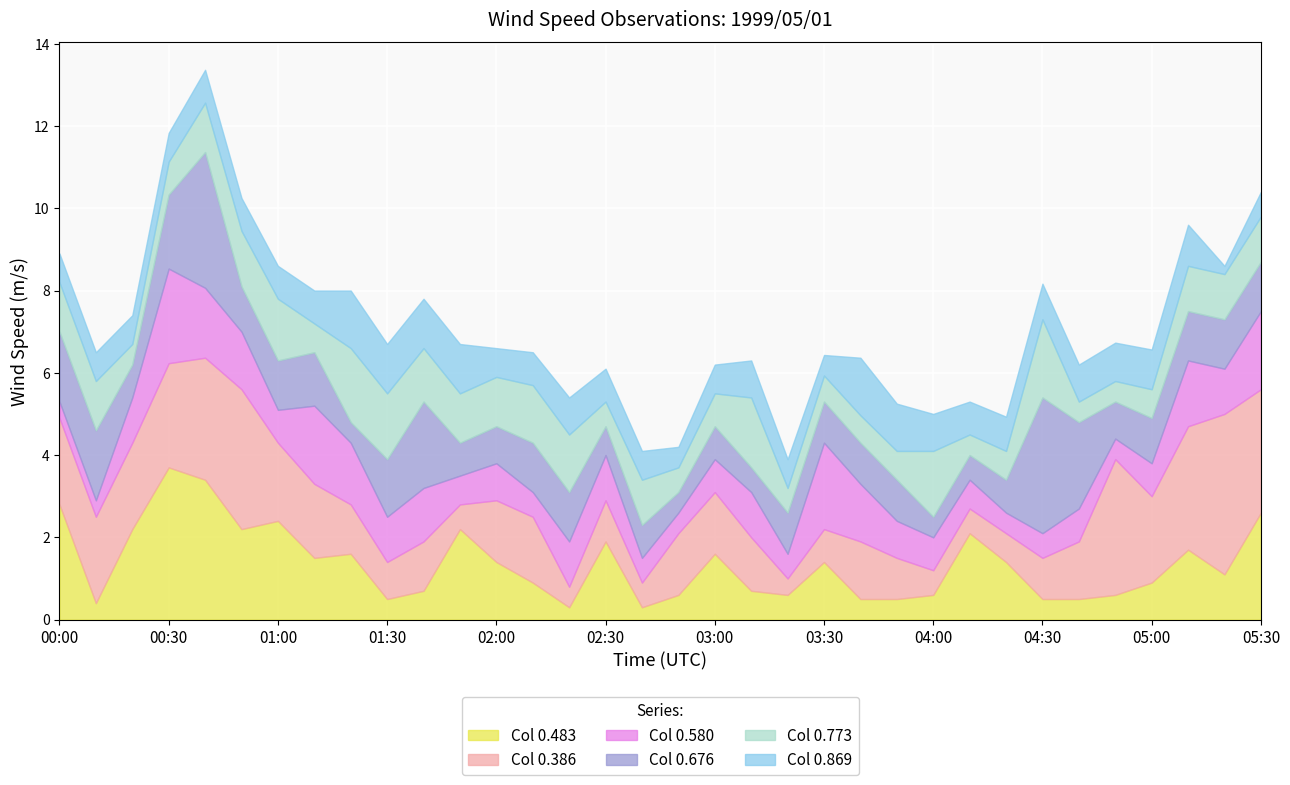

The value of Col 0.483 at 05:00 is 1.6. True or false?

False